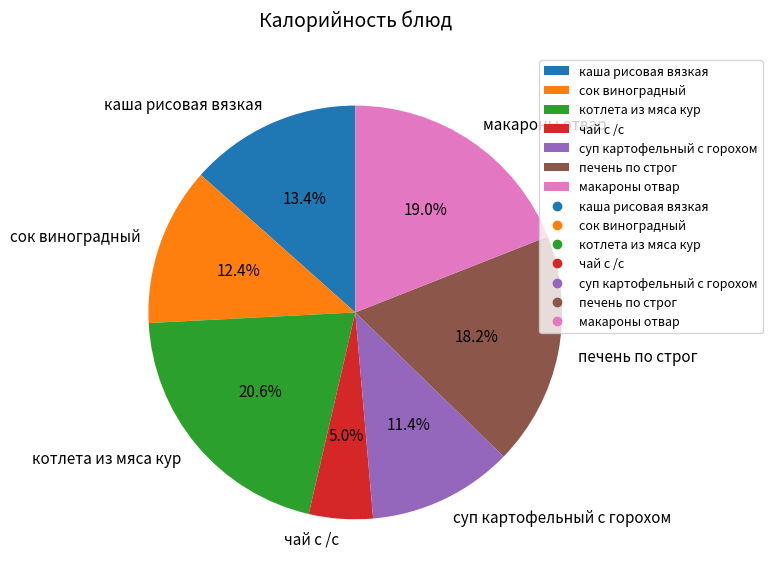

Which category has the biggest portion of the pie?

котлета из мяса кур